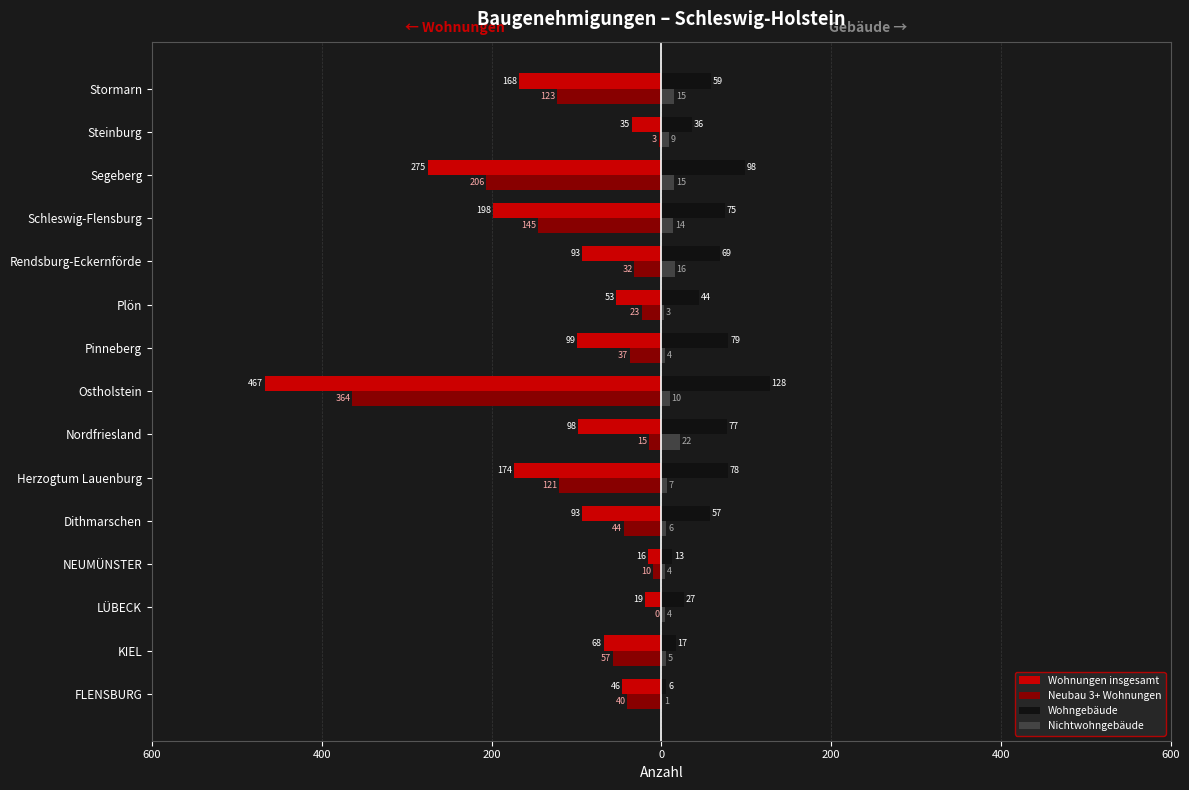

What is the label of the 10th bar from the left?

Plön